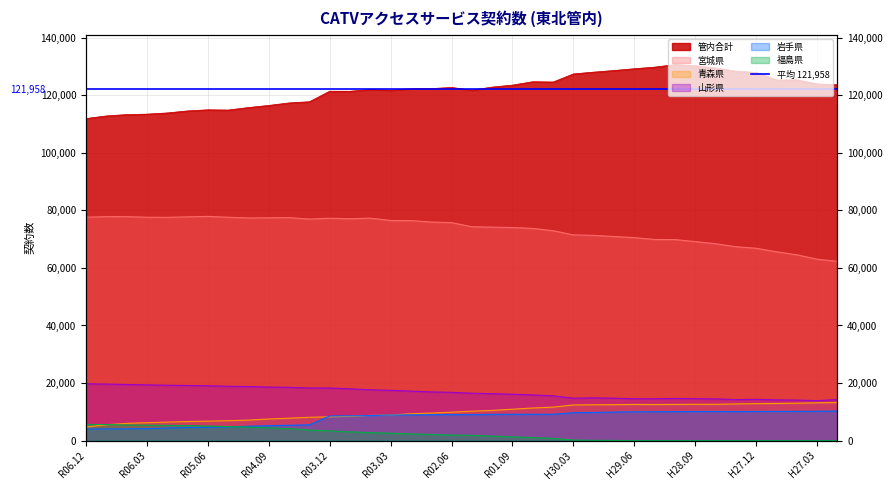

Rank the categories by 青森県 value from lowest to highest.

R06.12, R06.09, R06.06, R06.03, R05.12, R05.09, R05.06, R05.03, R04.12, R04.09, R04.06, R04.03, R03.12, R03.09, R03.06, R03.03, R02.12, R02.09, R02.06, R02.03, R01.12, R01.09, R01.06, H31.03, H30.03, H29.12, H29.09, H29.03, H29.06, H28.12, H28.06, H28.09, H28.03, H27.12, H27.09, H27.06, H27.03, H26.12